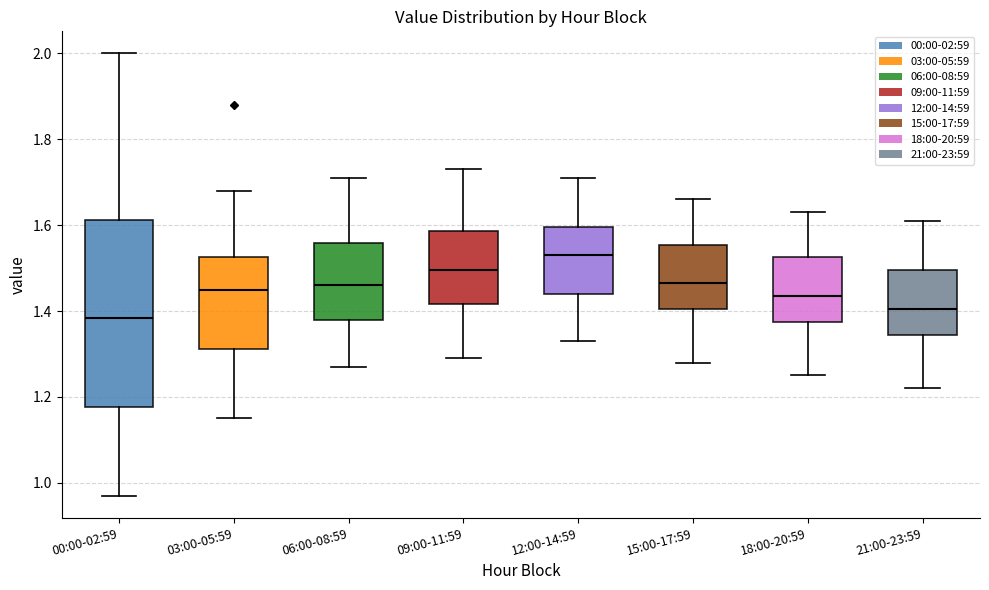

Reading left to right, transcribe this box plot: for each box, give where its median line is, the range the box spans, and where its two whiskers end, as read against the y-axis. The values are not printed on the chart, so give them approximately, as read against the axis.

00:00-02:59: median 1.38, box 1.18 to 1.62, whiskers 0.98 to 2.00
03:00-05:59: median 1.46, box 1.32 to 1.52, whiskers 1.16 to 1.68
06:00-08:59: median 1.46, box 1.38 to 1.56, whiskers 1.28 to 1.72
09:00-11:59: median 1.50, box 1.42 to 1.58, whiskers 1.30 to 1.74
12:00-14:59: median 1.54, box 1.44 to 1.60, whiskers 1.34 to 1.72
15:00-17:59: median 1.46, box 1.40 to 1.56, whiskers 1.28 to 1.66
18:00-20:59: median 1.44, box 1.38 to 1.52, whiskers 1.26 to 1.64
21:00-23:59: median 1.40, box 1.34 to 1.50, whiskers 1.22 to 1.62